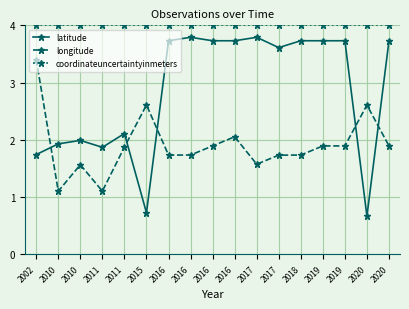

How many lines are shown in the chart?

3